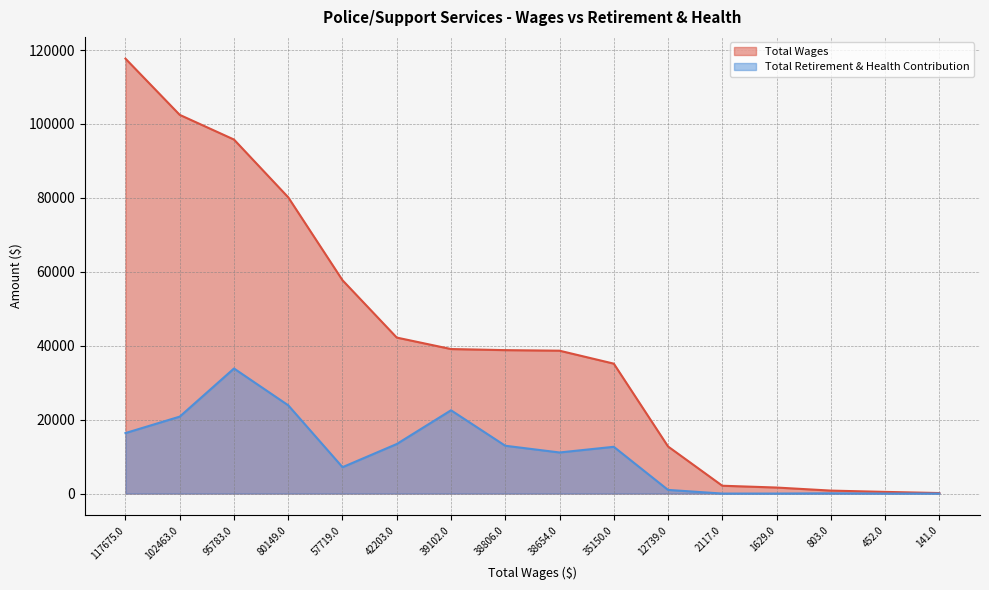

Which series has the largest total across all categories?

Total Wages